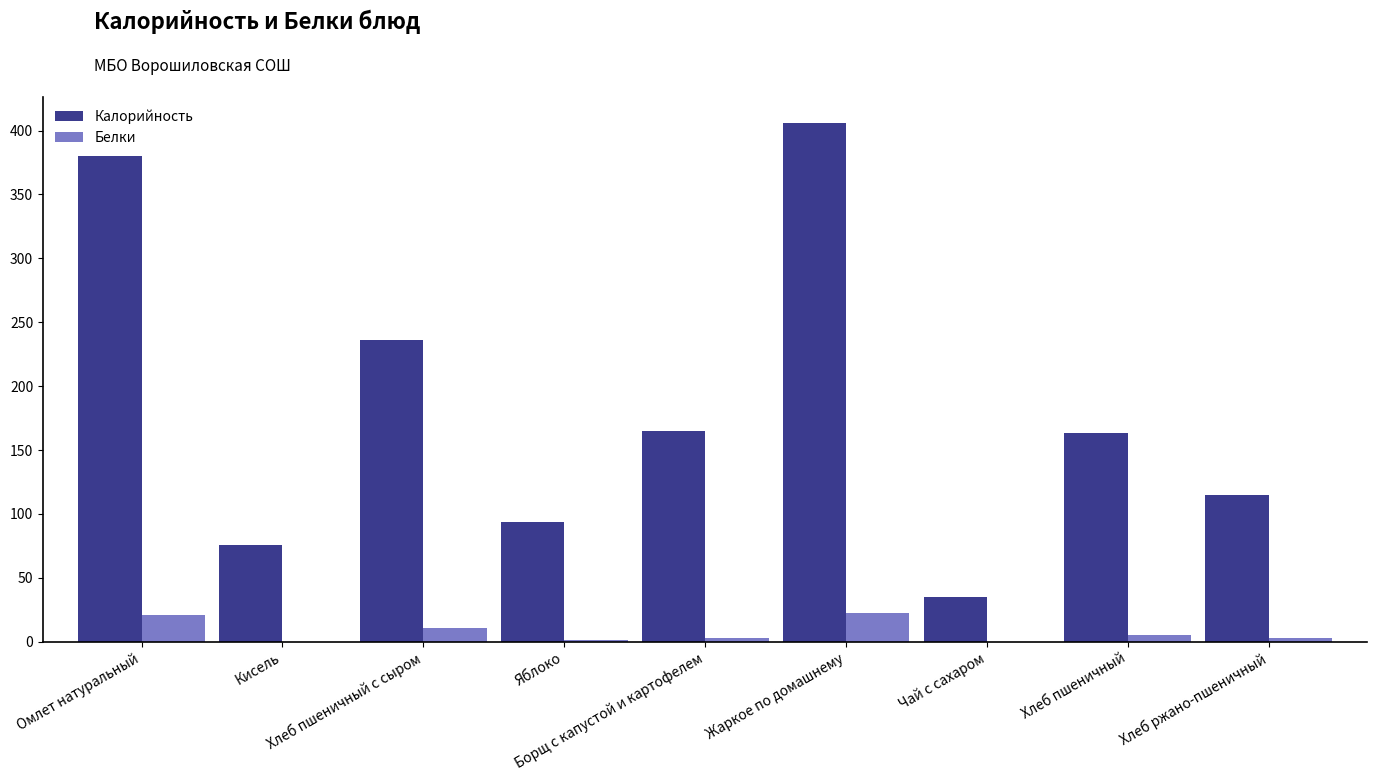

What is the sum of all Калорийность values?

1670.6